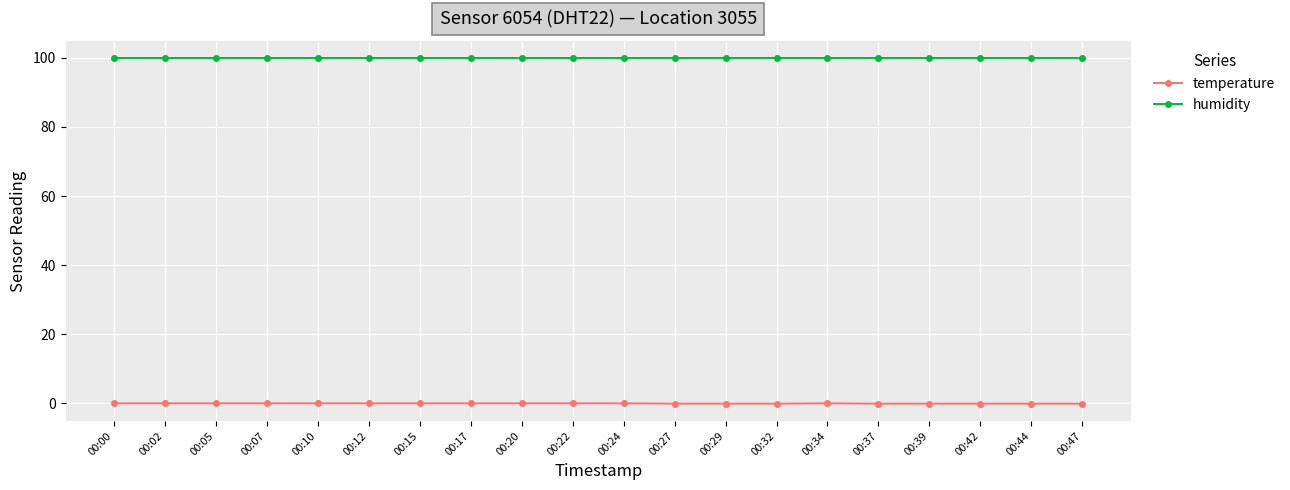

What is the greatest value displayed?

99.9